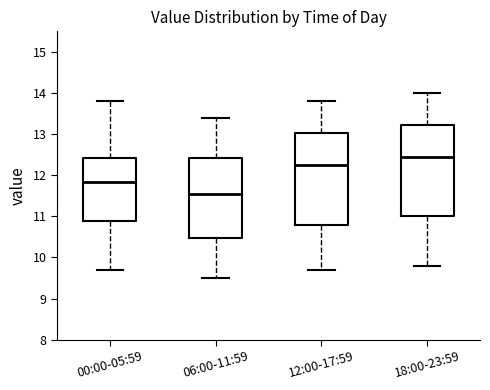

Reading left to right, read every box against the y-axis: the position of its median line, the range the box covers, and the ends of its whiskers. The values are not printed on the chart, so give them approximately, as read against the axis.

00:00-05:59: median 11.8, box 10.9 to 12.4, whiskers 9.7 to 13.8
06:00-11:59: median 11.6, box 10.5 to 12.4, whiskers 9.5 to 13.4
12:00-17:59: median 12.3, box 10.8 to 13.0, whiskers 9.7 to 13.8
18:00-23:59: median 12.5, box 11.0 to 13.2, whiskers 9.8 to 14.0